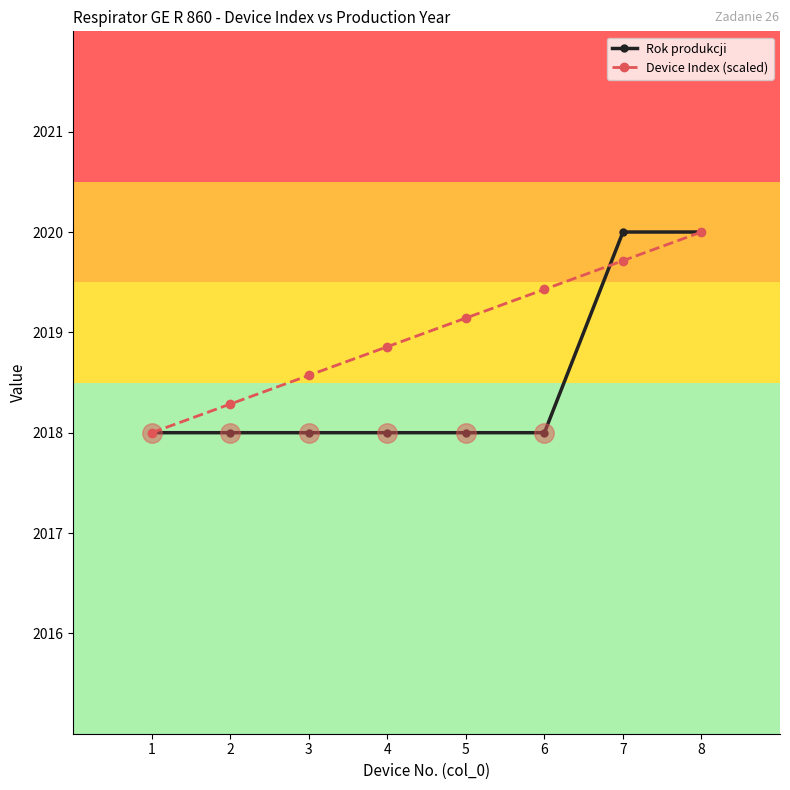

The Device Index (scaled) series shows 2018.3 at 2. True or false?

True